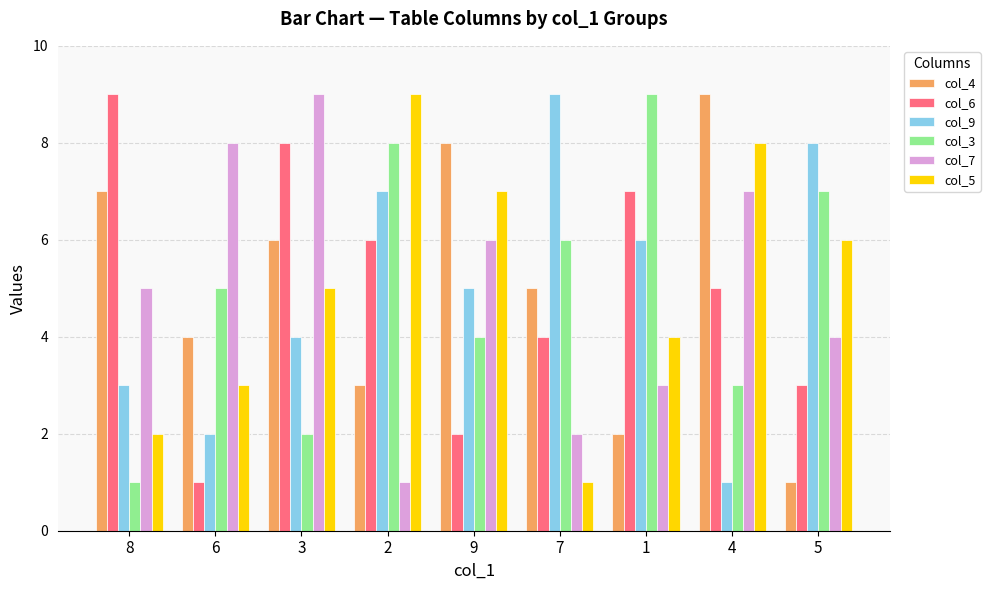

How many values in the col_7 series are below 5?

4